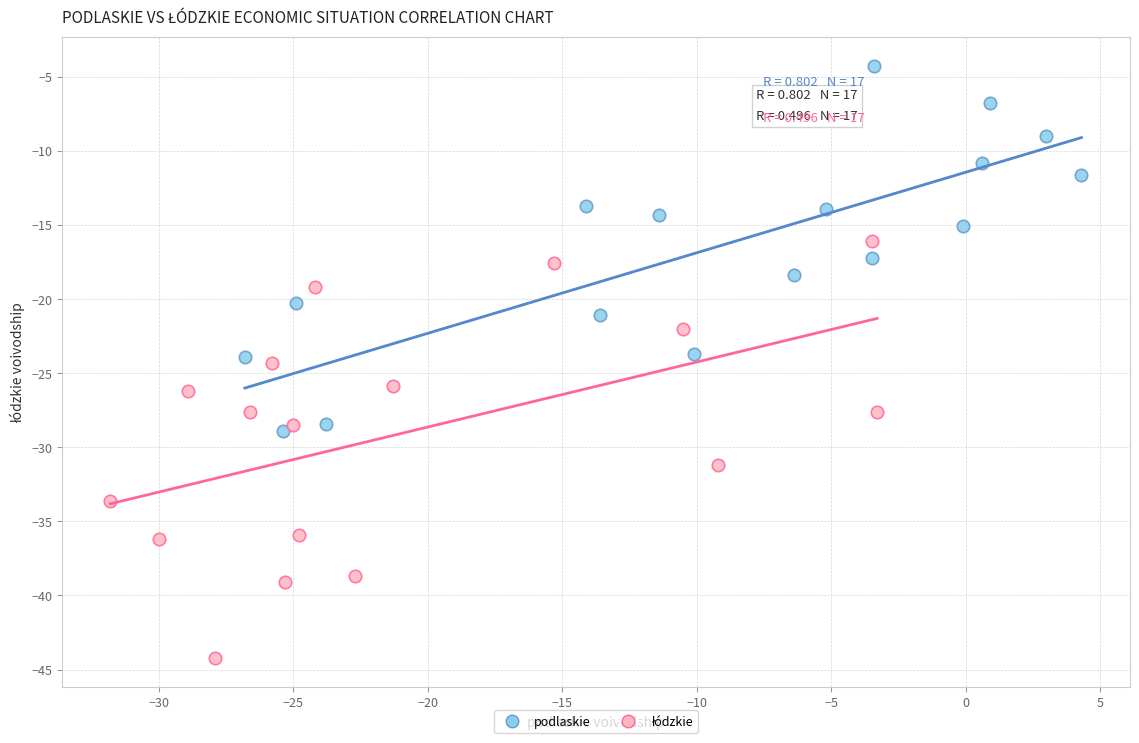

Which series contains the highest Y value?

podlaskie